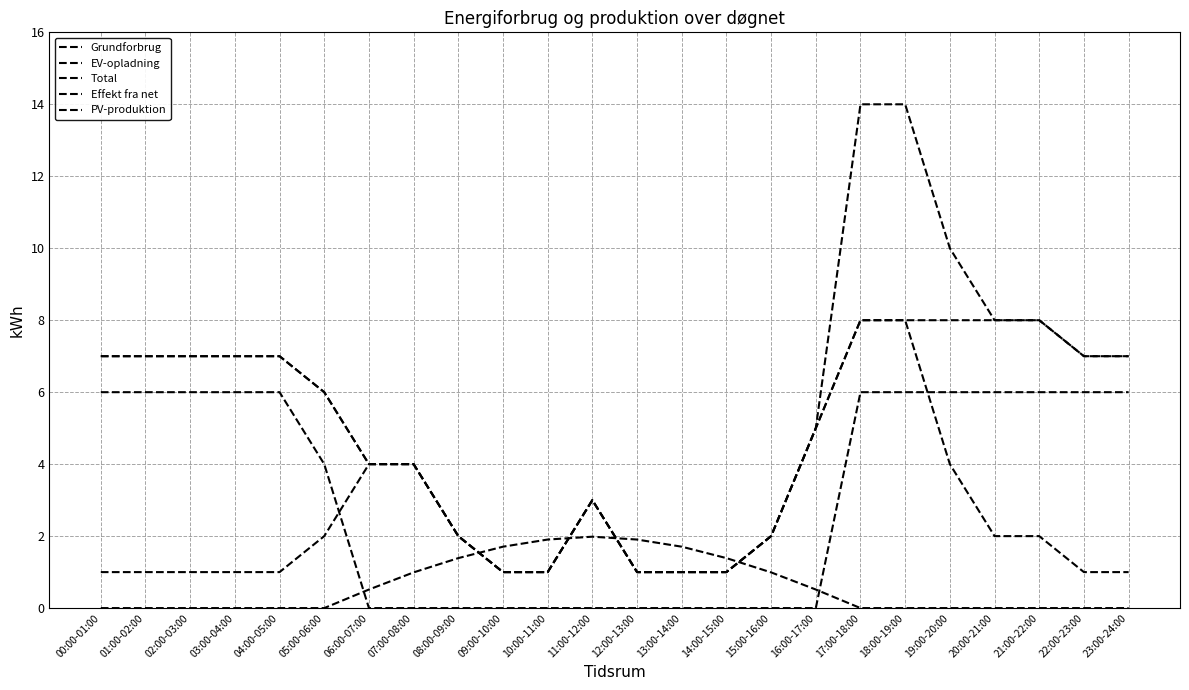

Does the chart have visible grid lines?

Yes